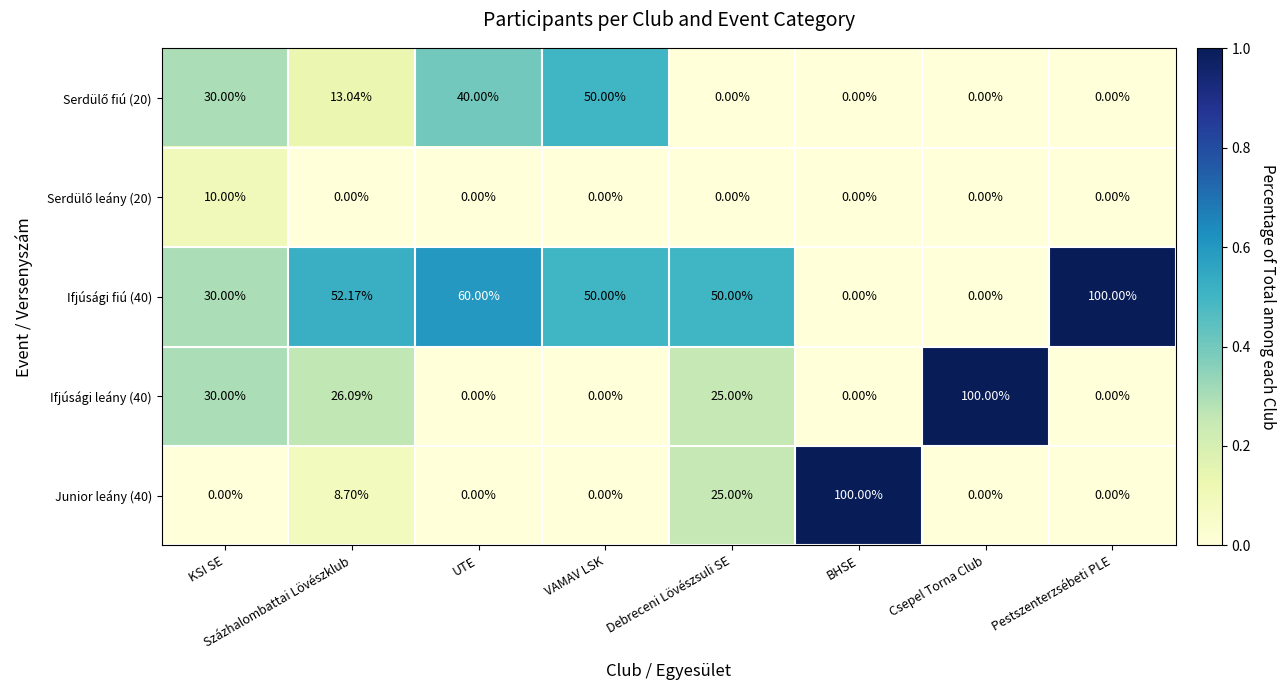

At which label does Ifjúsági leány (40) first exceed 25?

KSI SE